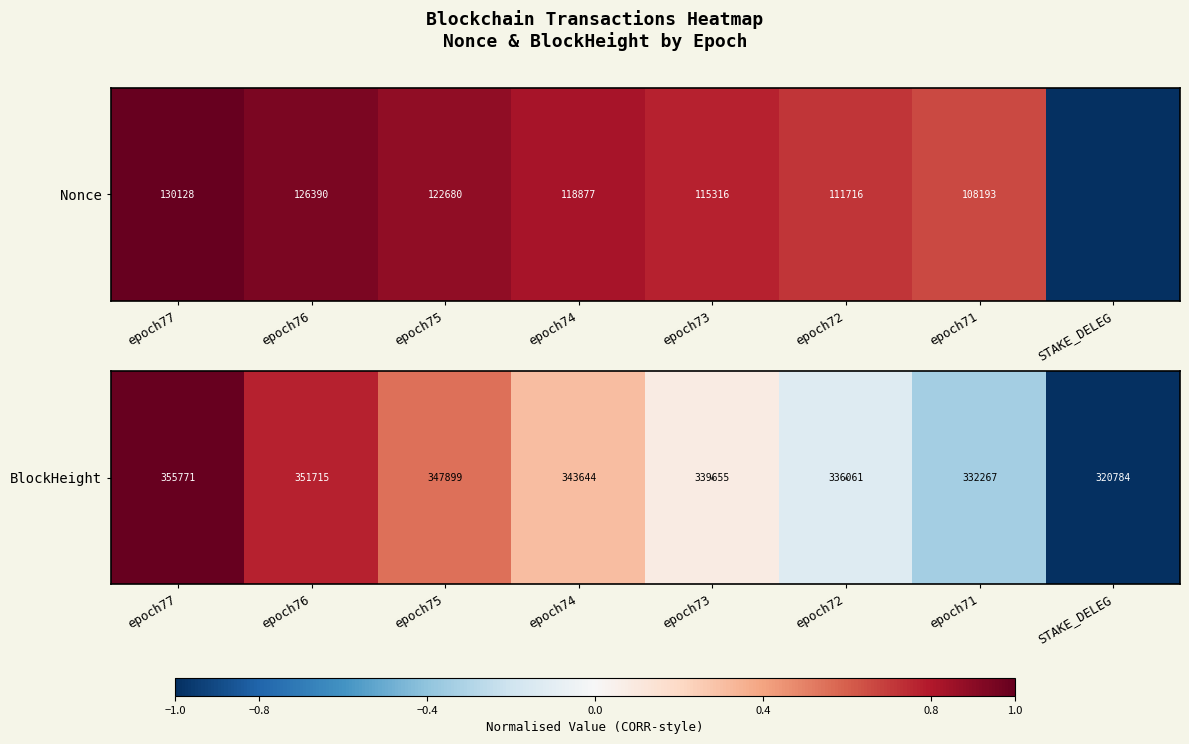

What is the difference between the values at epoch77 and epoch74?

0.7